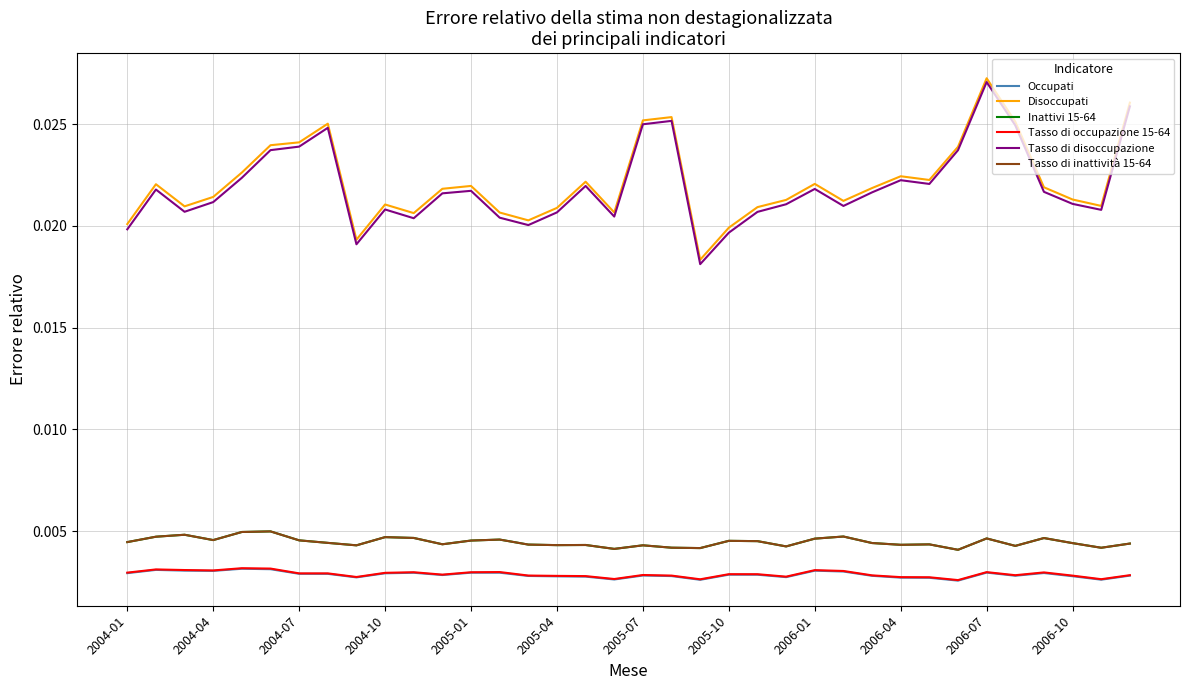

At which label does Occupati reach its minimum?

29